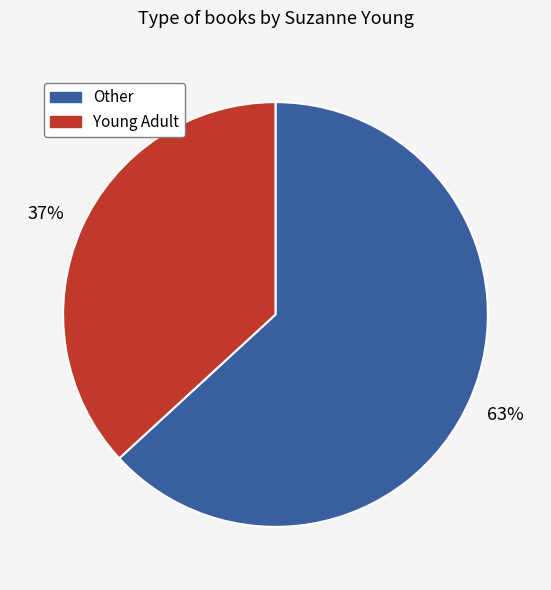

To the nearest percent, what is the difference between the largest and smallest slice percentages?

26%